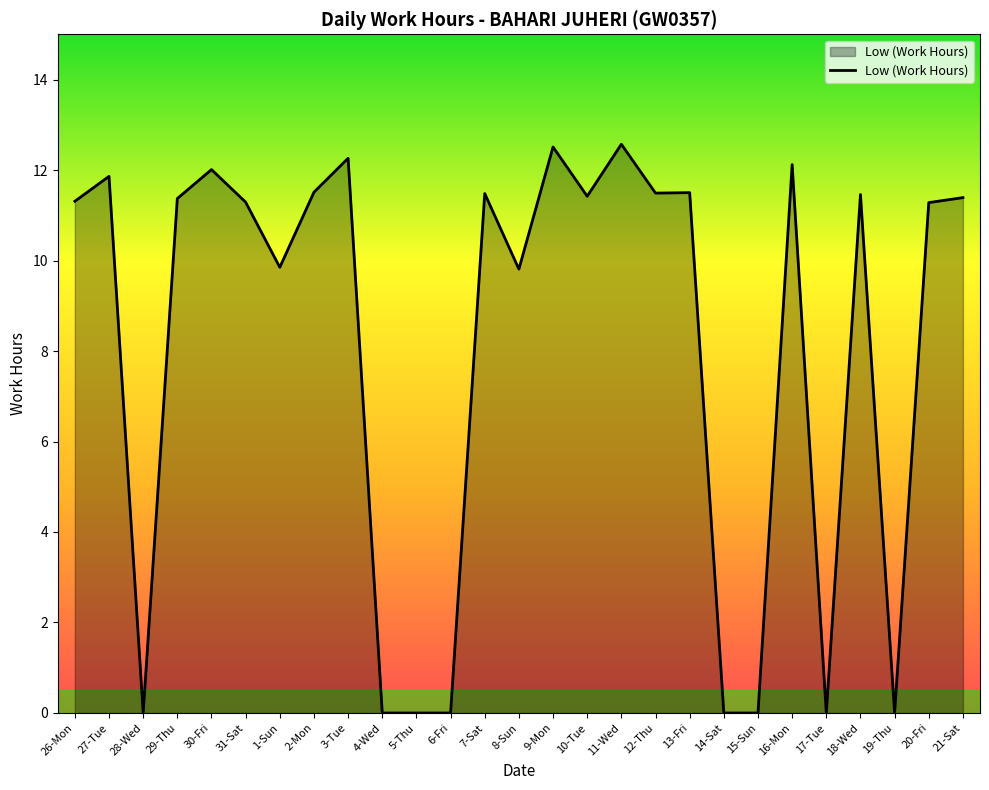

What is the greatest value displayed?

12.6